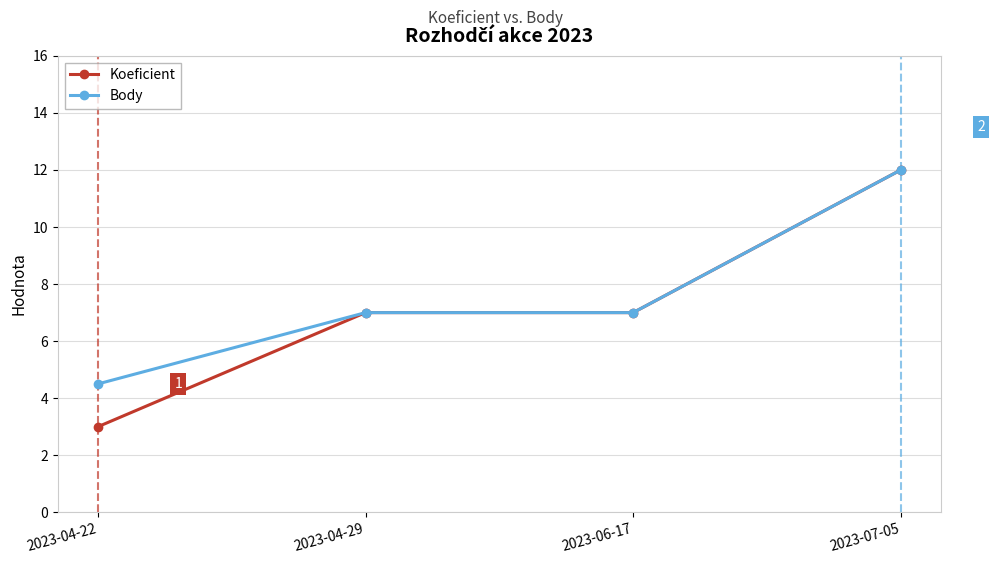

What is the label of the 4th point from the left?

2023-07-05